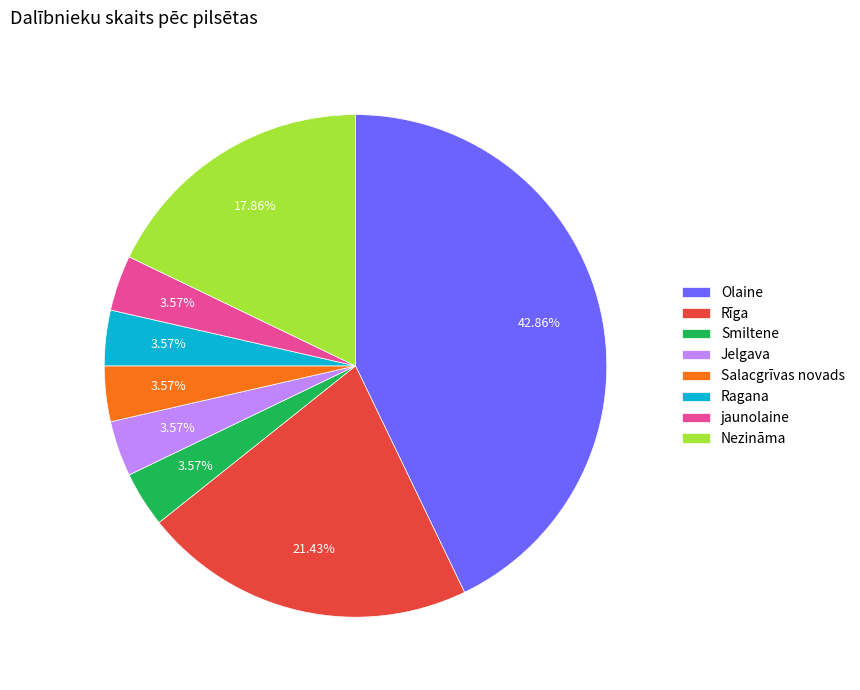

What is the ratio of the value at Ragana to the value at jaunolaine?

1.0